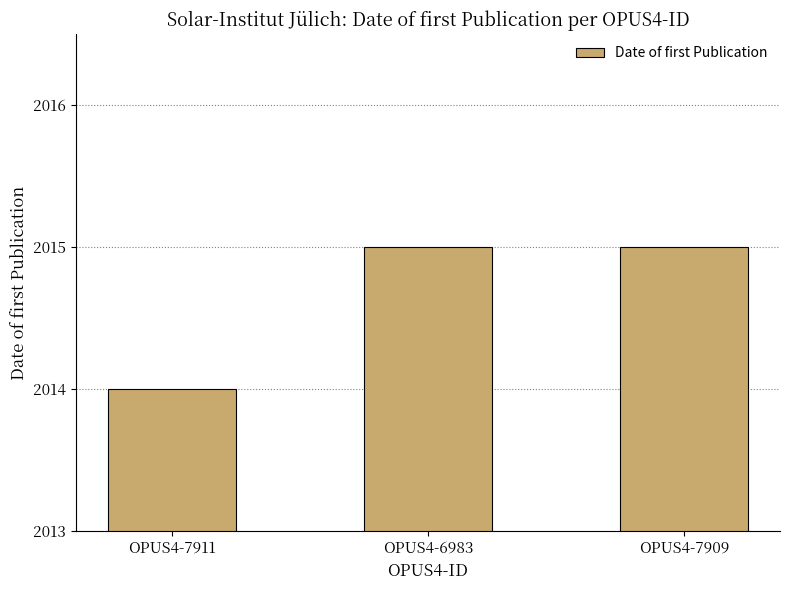

What is the sum of the values at OPUS4-7911 and OPUS4-6983?

4029